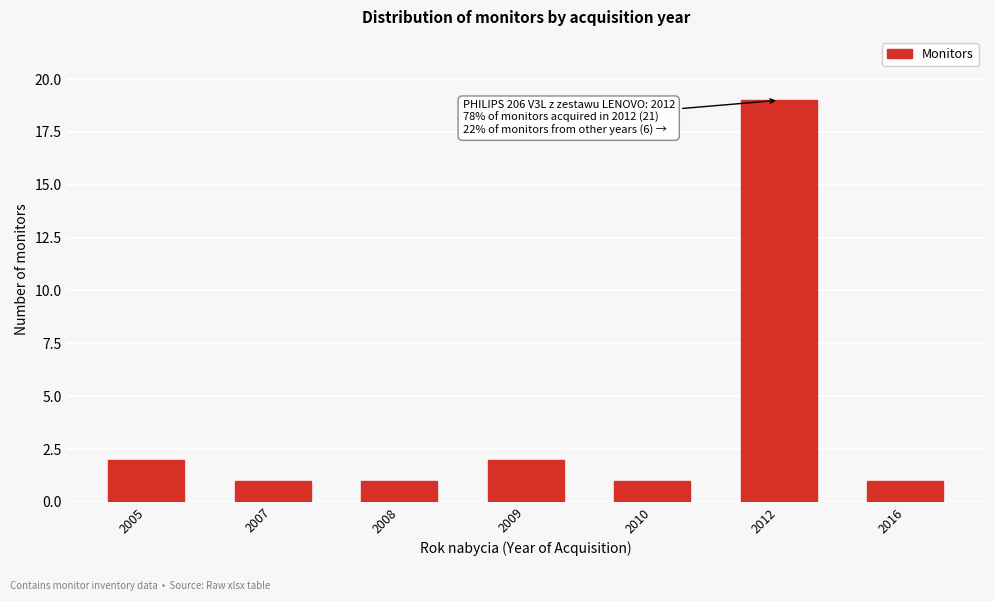

Reading left to right, extract all data points from this chart.

2005=2	2007=1	2008=1	2009=2	2010=1	2012=19	2016=1